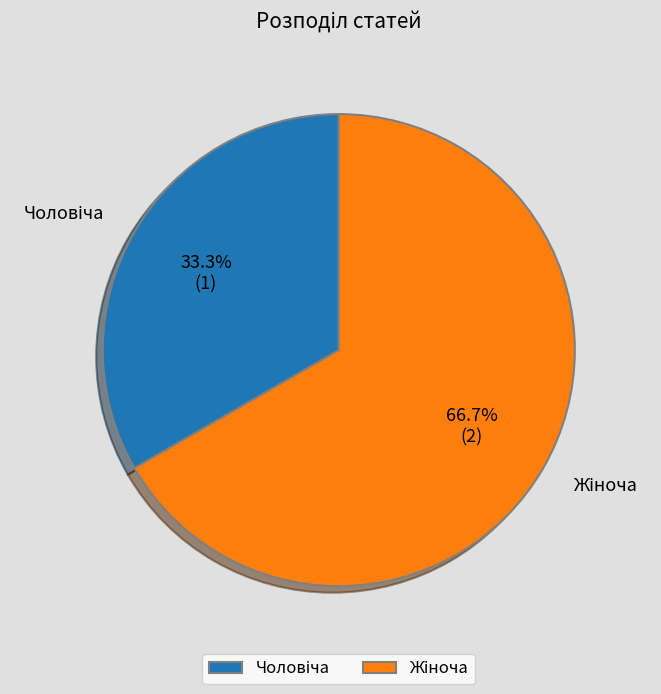

How many segments does this pie chart have?

2